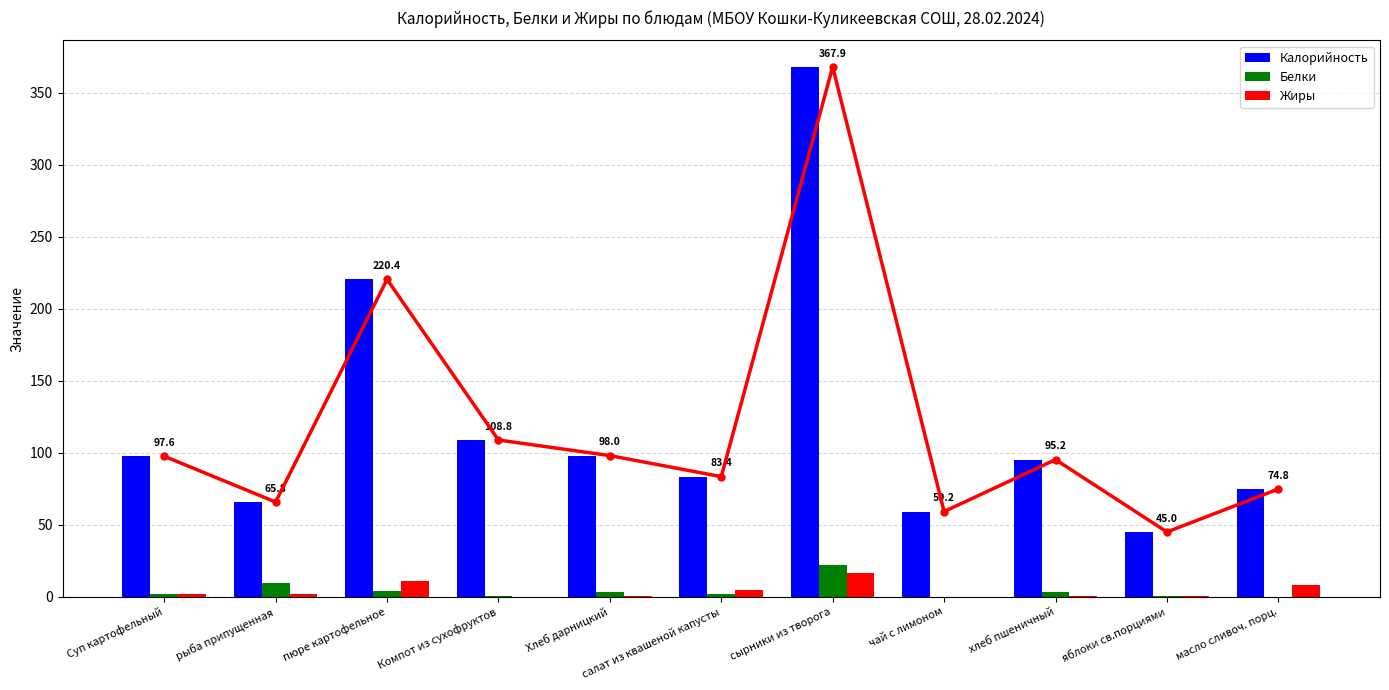

What is the sum of the Калорийность values at пюре картофельное and салат из квашеной капусты?

303.8